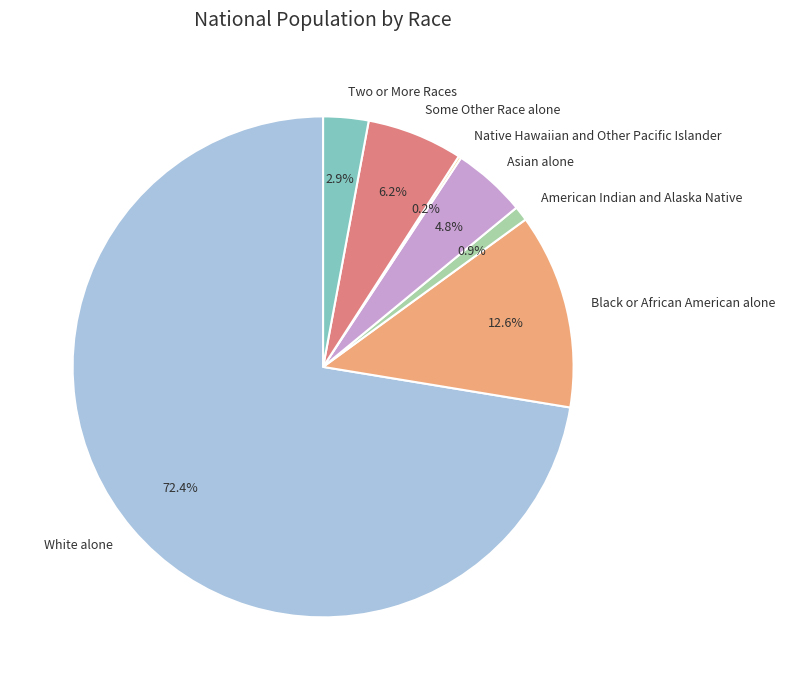

What portion of the pie excludes White alone?

27.6%